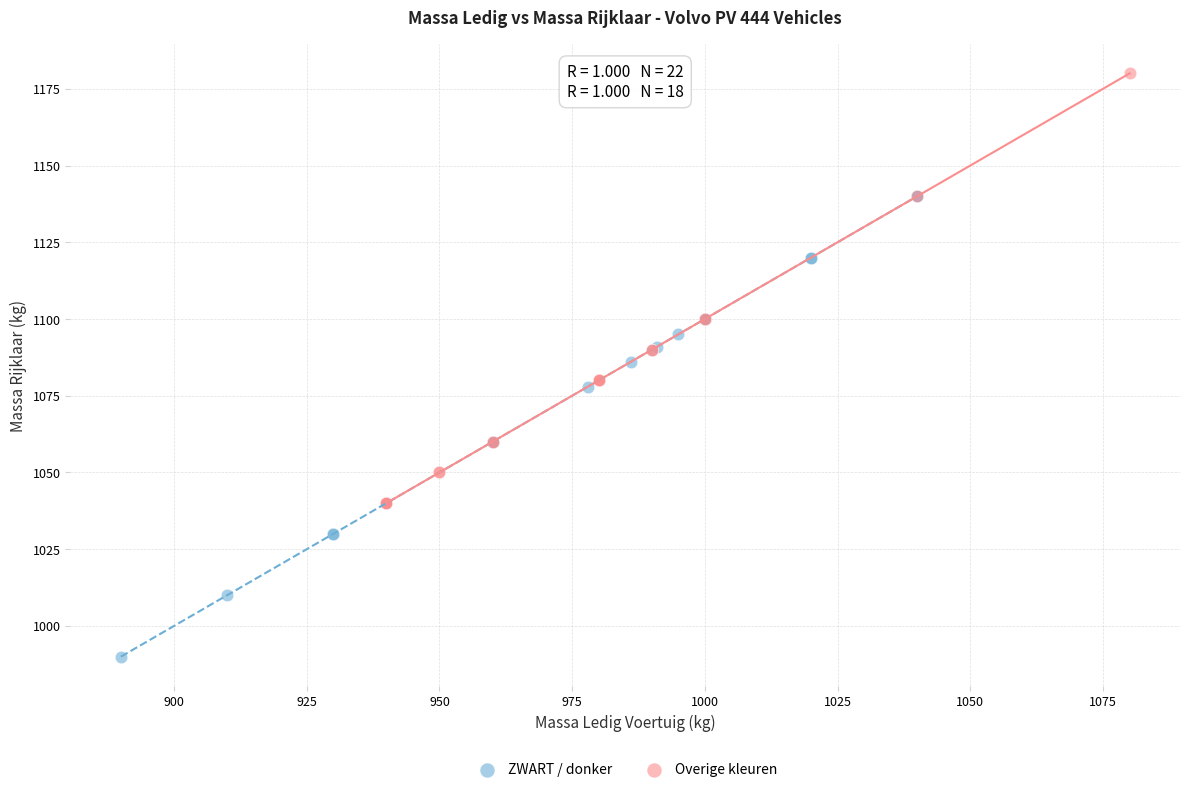

Which series has the largest Y range (max minus min)?

ZWART / donker